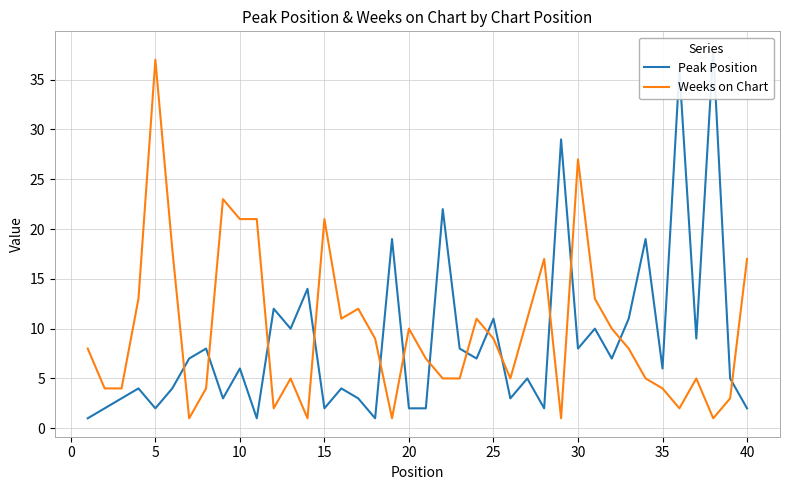

How many interior local peaks does the Weeks on Chart series have?

10